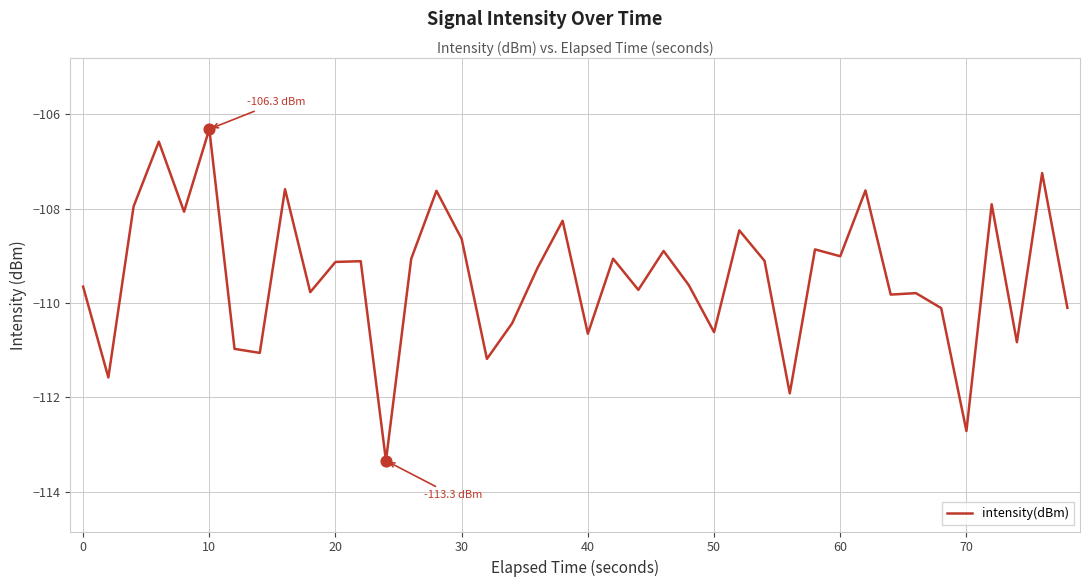

What is the smallest value displayed?

-113.3